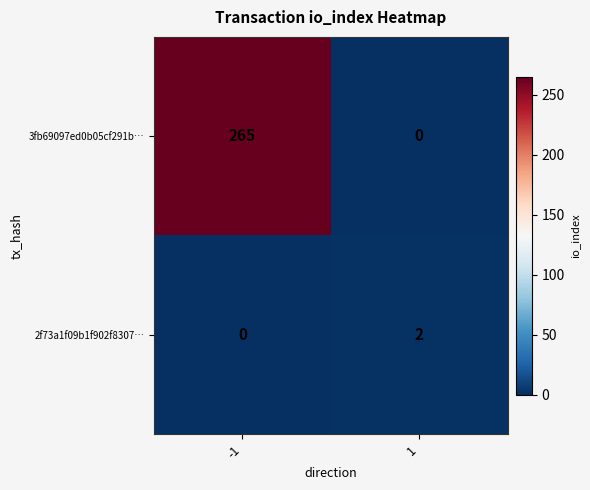

Which series changed the most between -1 and 1?

3fb69097ed0b05cf291b…